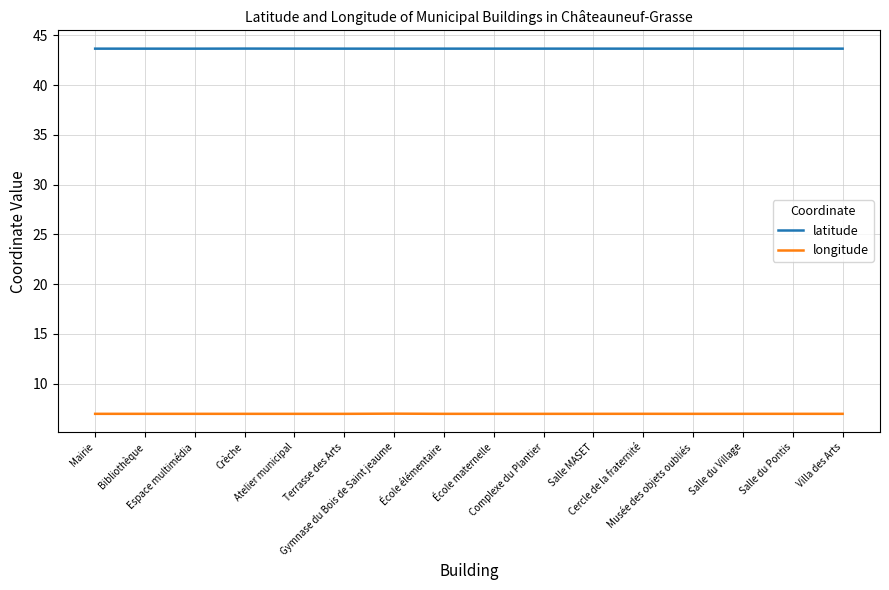

The latitude series shows 28.0 at Salle MASET. True or false?

False